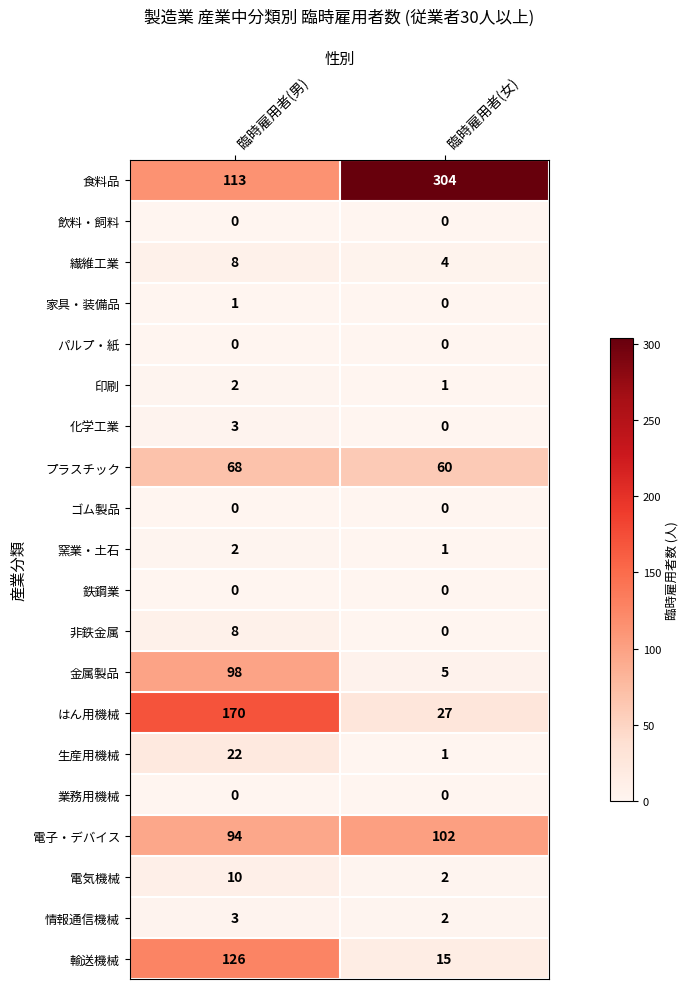

Which series has the largest range (max minus min)?

食料品